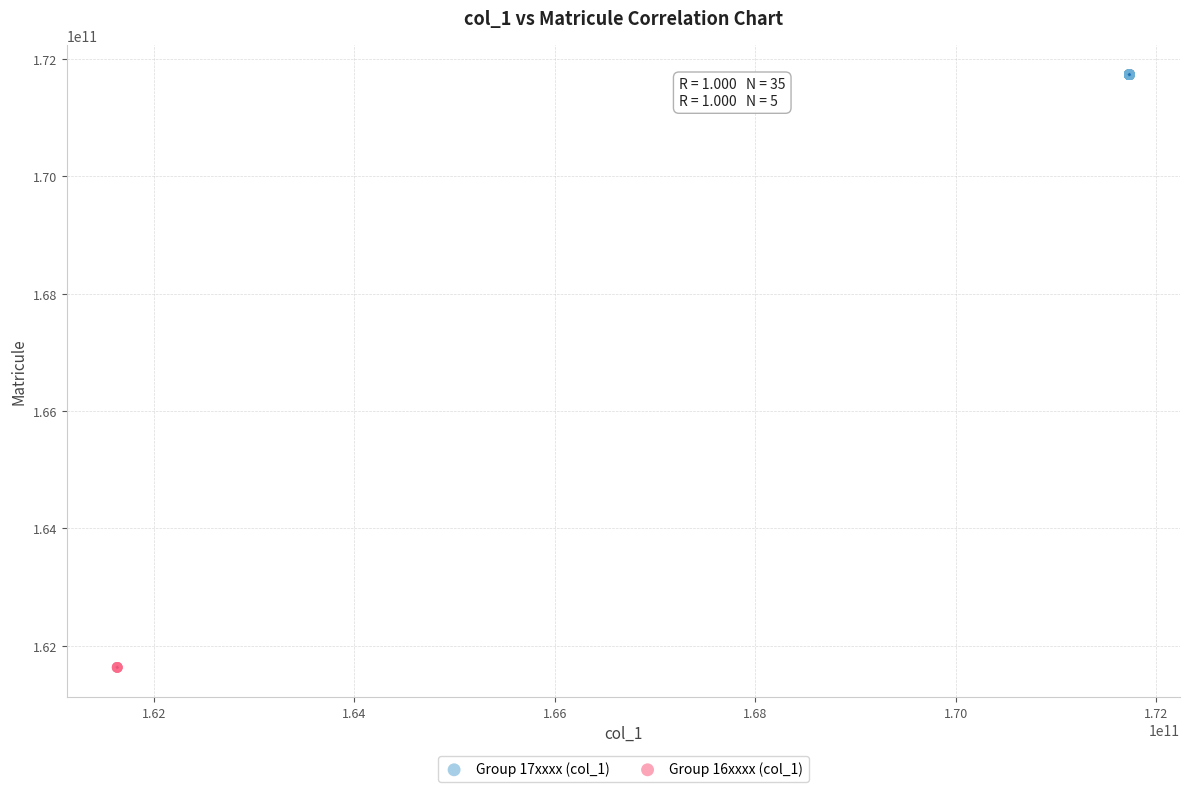

Which series reaches the minimum Y coordinate?

Group 16xxxx (col_1)